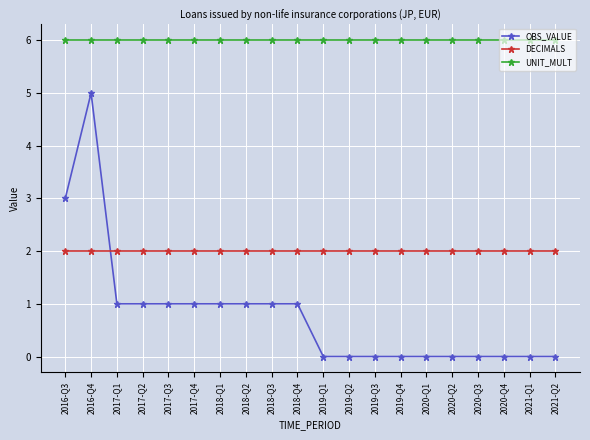

What is the sum of all UNIT_MULT values?

120